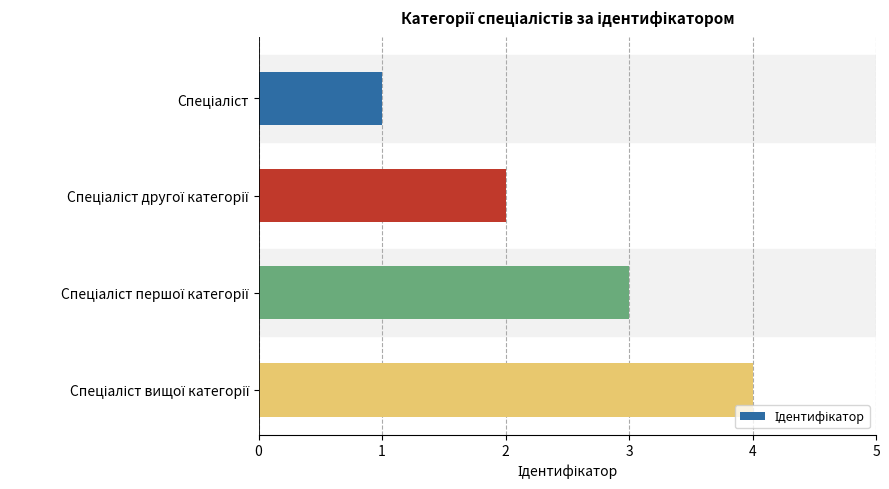

How many distinct data groups are displayed?

1